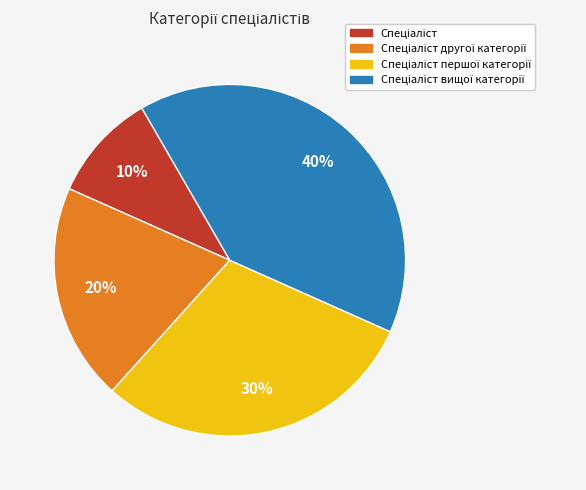

Does any single category account for the majority?

No